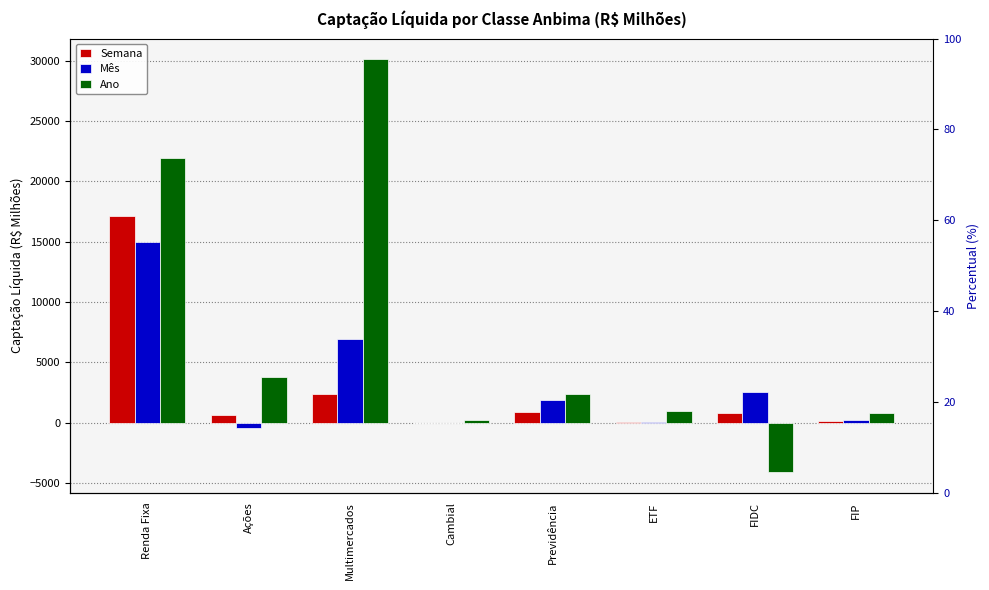

Reading right to left, transcribe all the data shown in this chart.

Semana: FIP=150.6	FIDC=785.7	ETF=39.9	Previdência=892.3	Cambial=-29.4	Multimercados=2397.1	Ações=621.0	Renda Fixa=17163.1
Mês: FIP=179.9	FIDC=2509.7	ETF=81.2	Previdência=1849.6	Cambial=-30.1	Multimercados=6926.9	Ações=-444.4	Renda Fixa=14941.3
Ano: FIP=823.9	FIDC=-4087.0	ETF=972.5	Previdência=2372.7	Cambial=195.1	Multimercados=30118.0	Ações=3807.5	Renda Fixa=21918.1